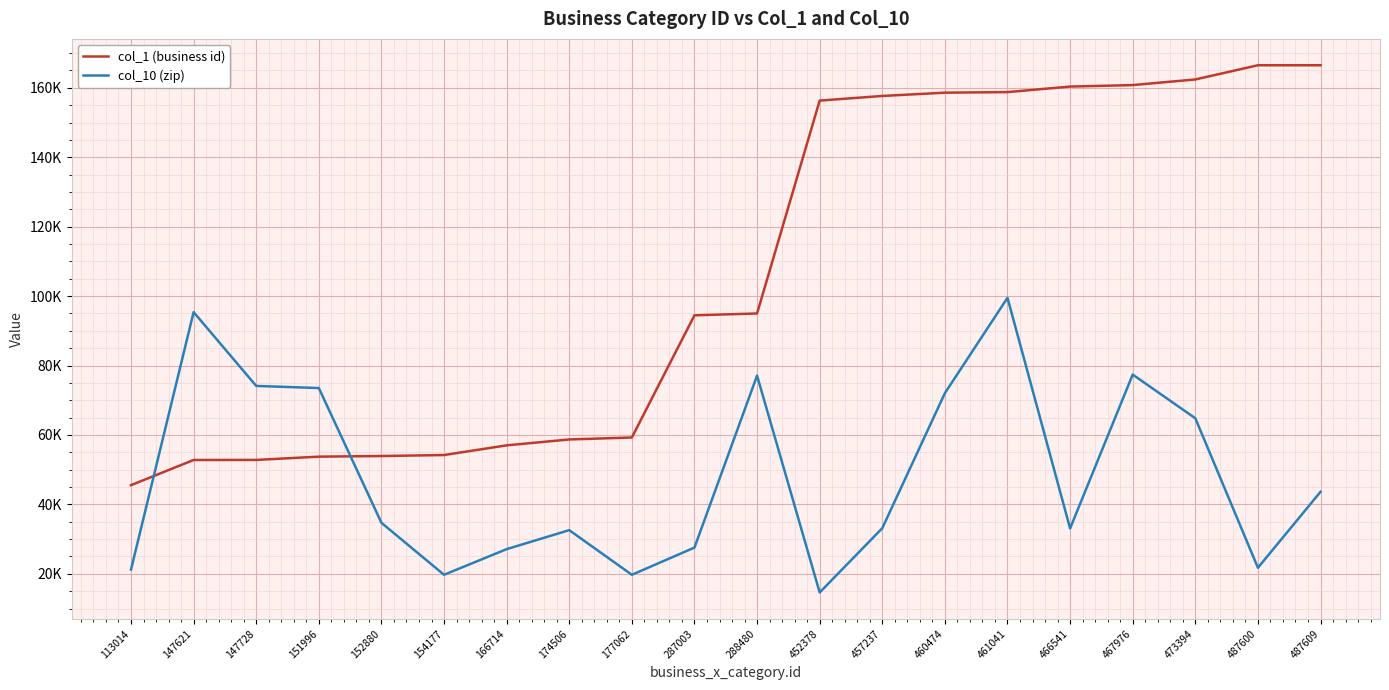

Is this an area chart (filled region under the line)?

No